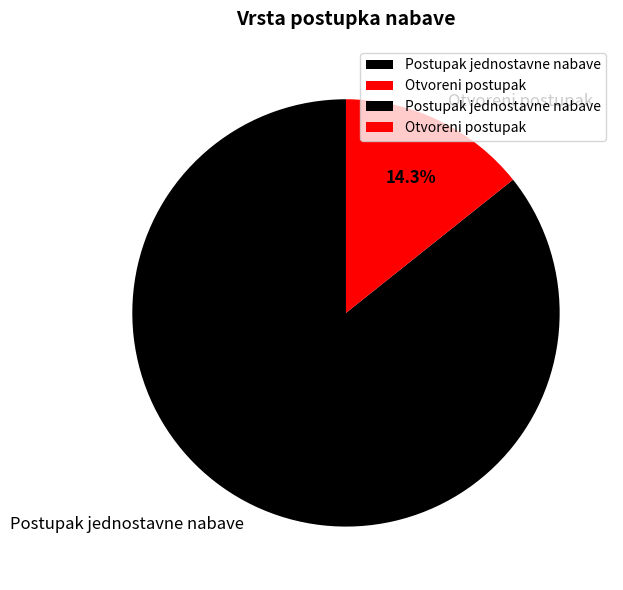

Combined, what portion of the pie is Otvoreni postupak and Postupak jednostavne nabave?

100.0%